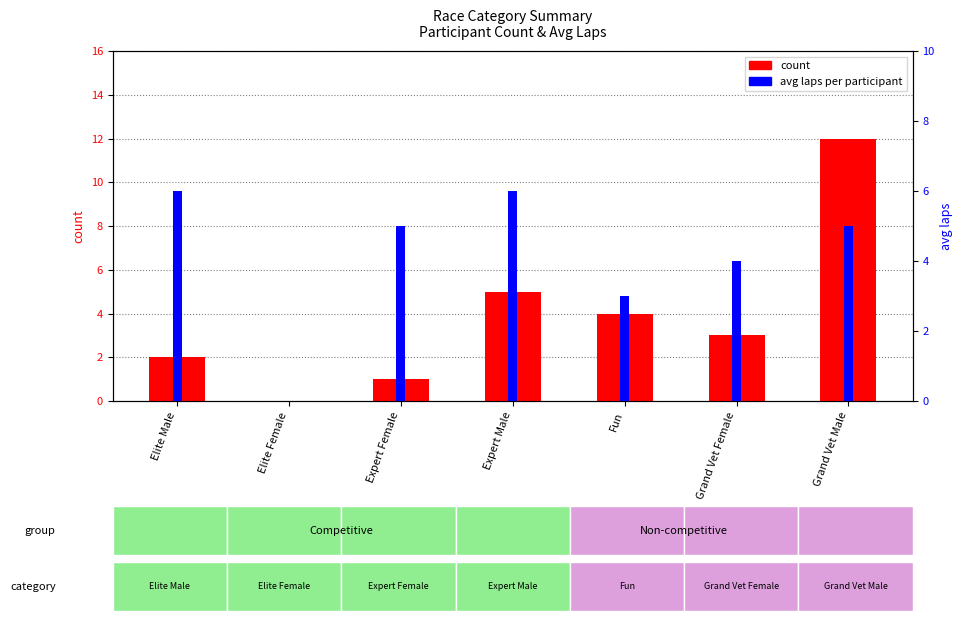

The avg laps series shows 1 at Grand Vet Female. True or false?

False